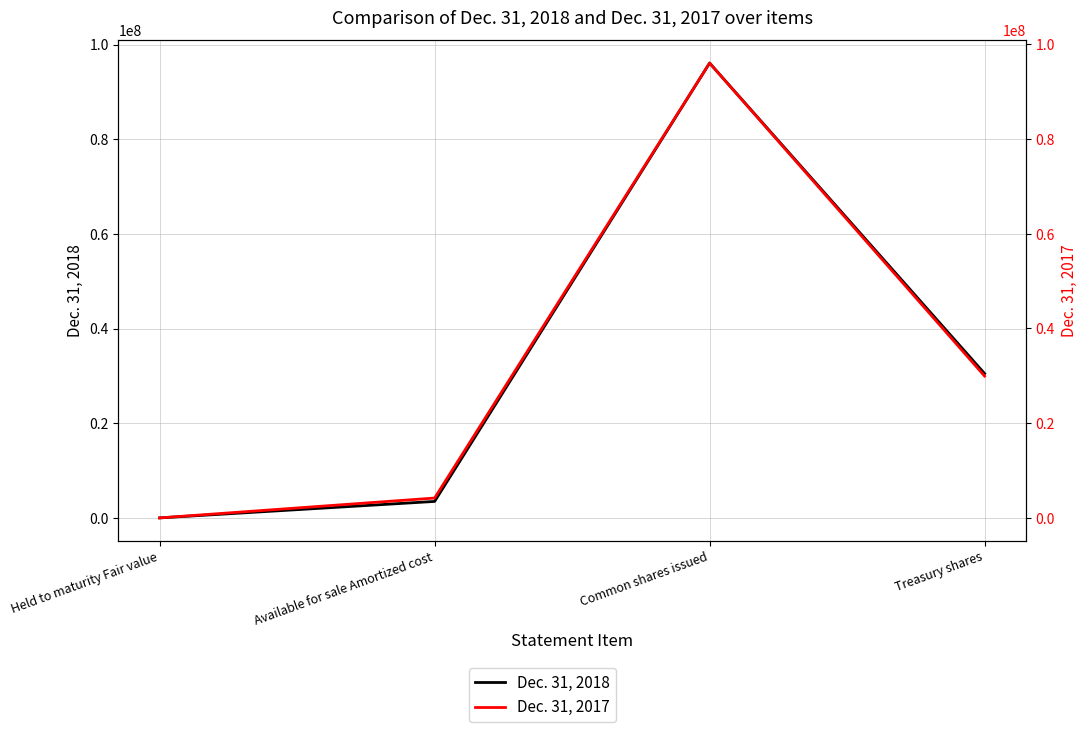

What is the maximum value shown in the chart?

96104029